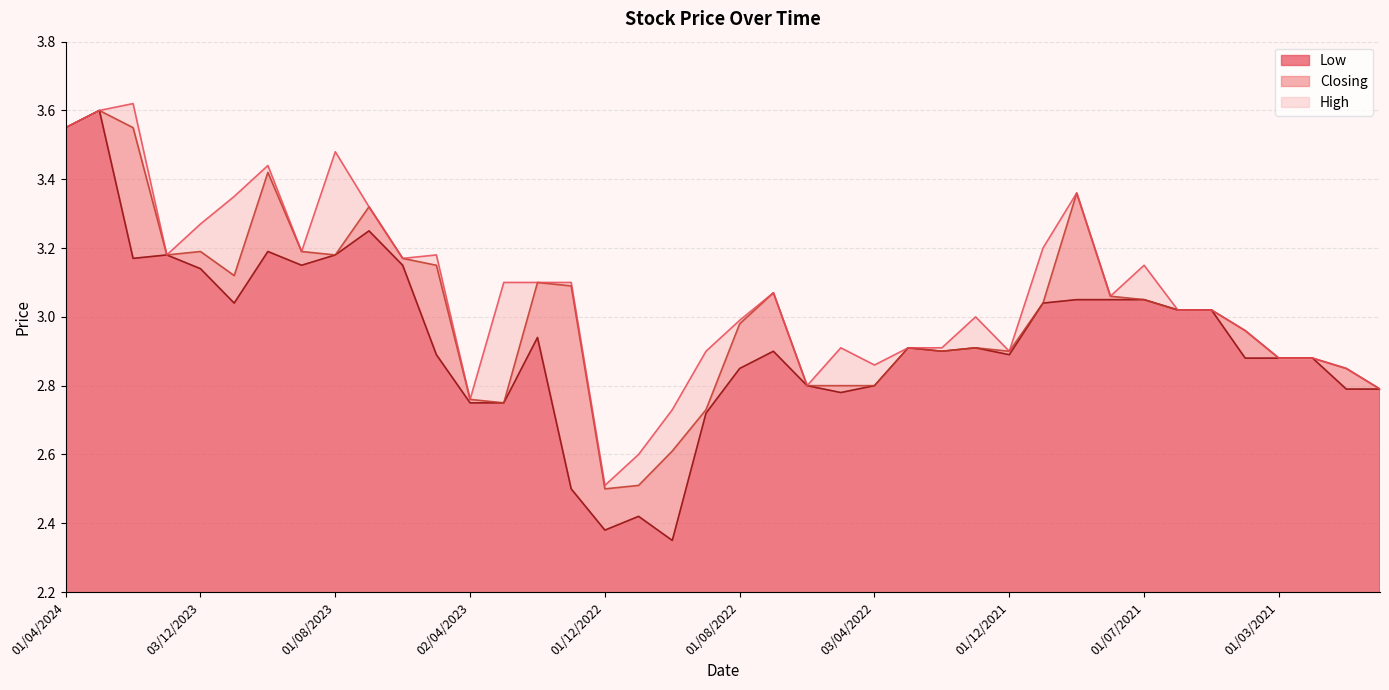

Where is Low nearest to the value 2?

02/10/2022